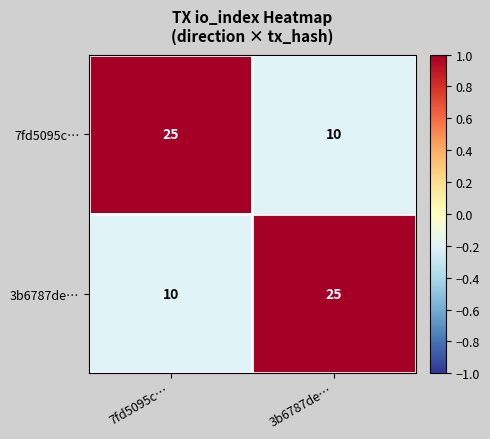

Is it true that 3b6787de… equals 12 at 3b6787de…?

False